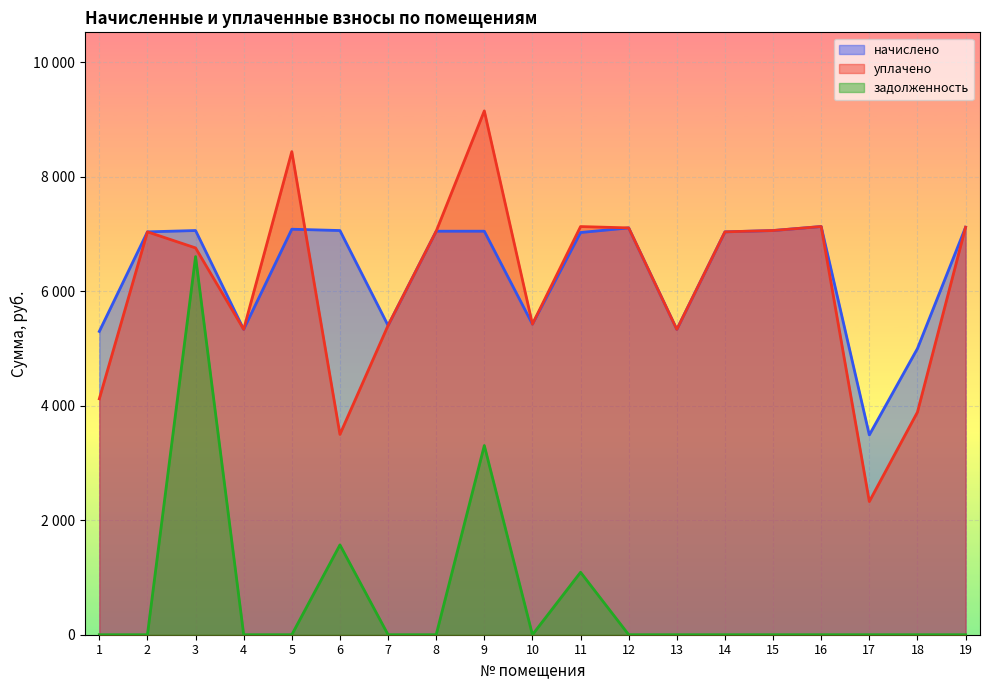

True or false: уплачено has more than 2 points higher than both neighbors.

True